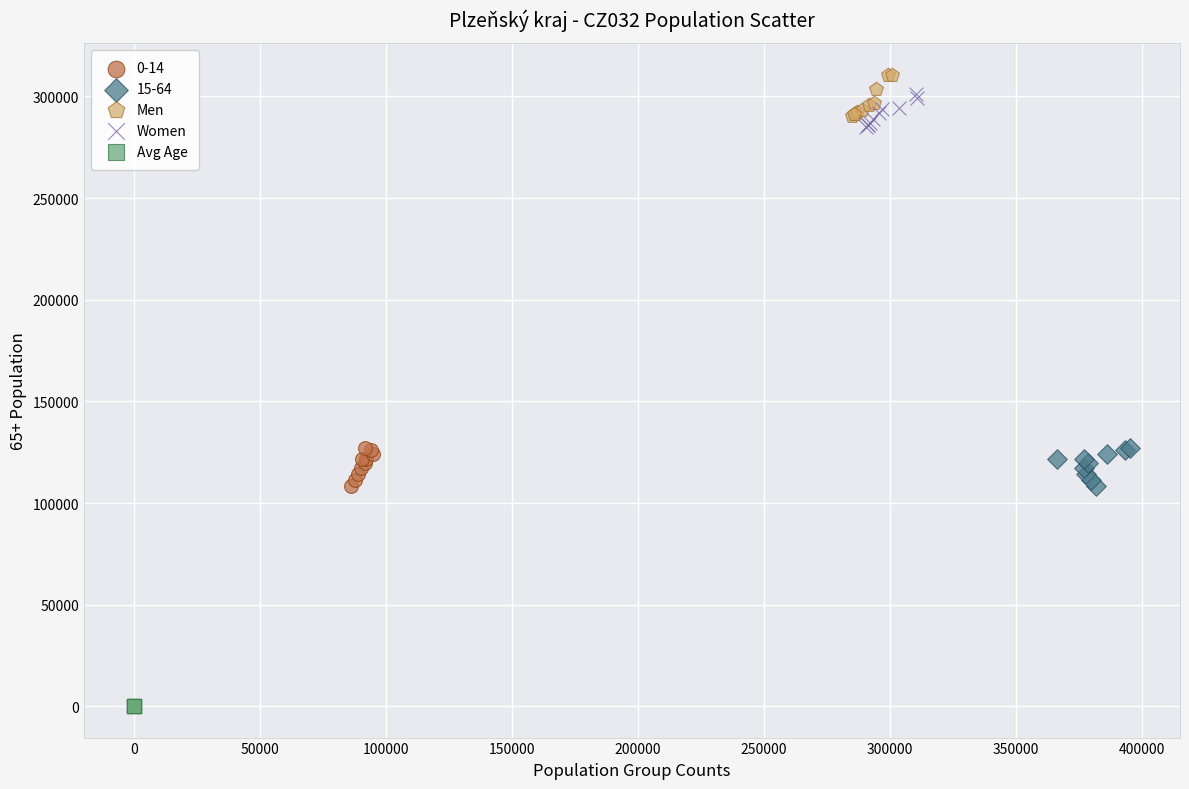

Which series contains the lowest Y value?

Avg Age